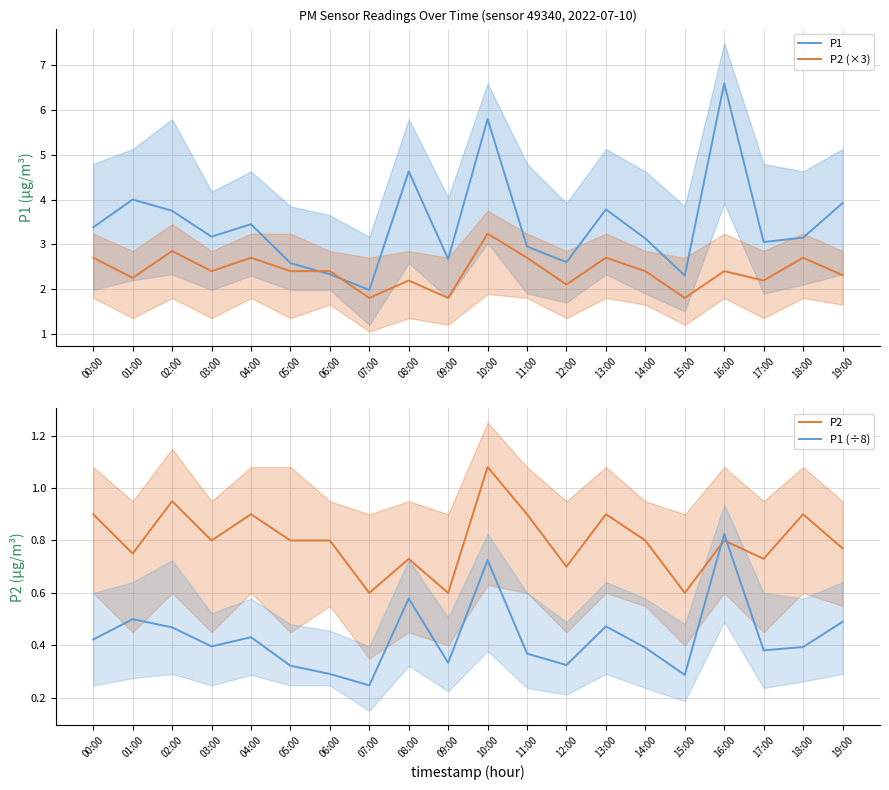

Between 02:00 and 19:00, which series saw the biggest shift?

P2 (×3)